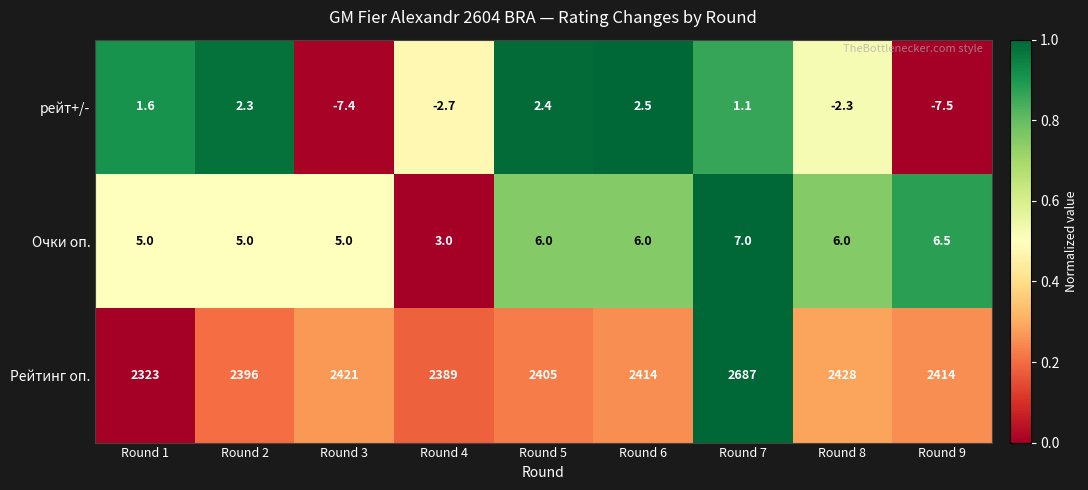

Which series has the largest range (max minus min)?

Рейтинг оп.